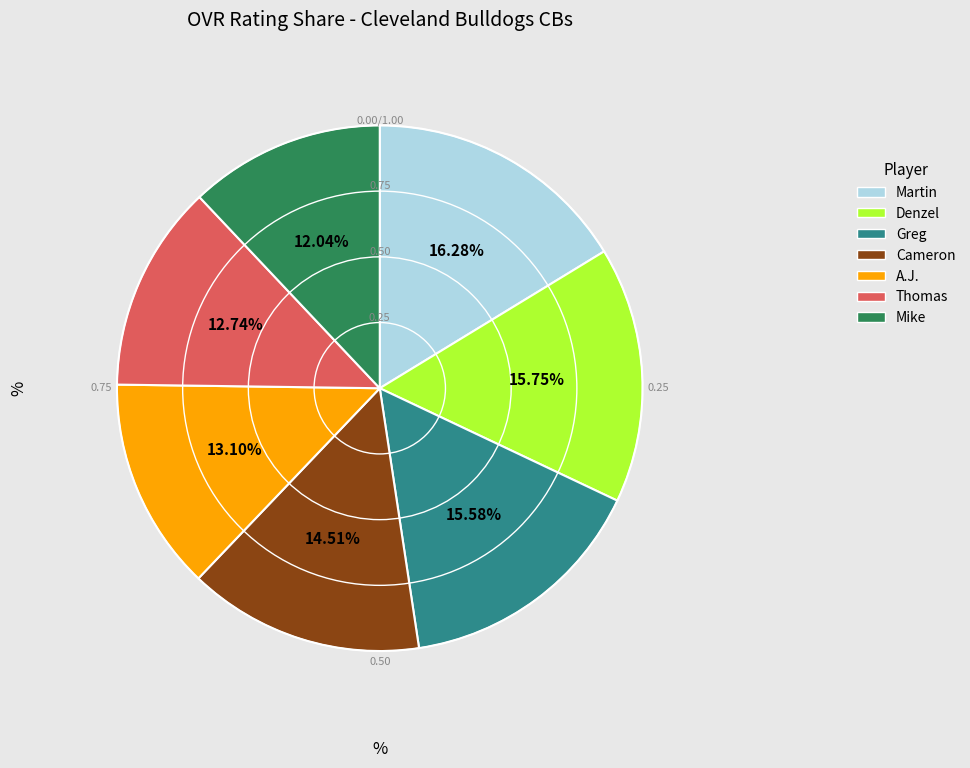

To the nearest percent, what is the average slice percentage?

14%